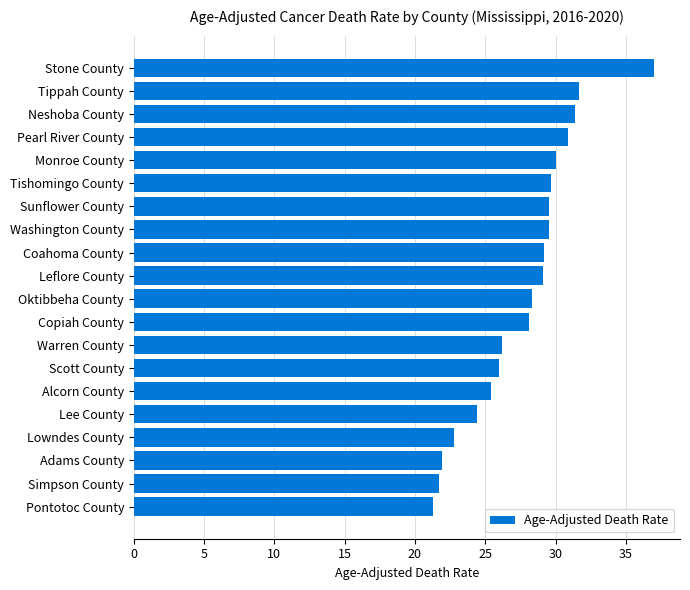

How many bars are there in total?

20